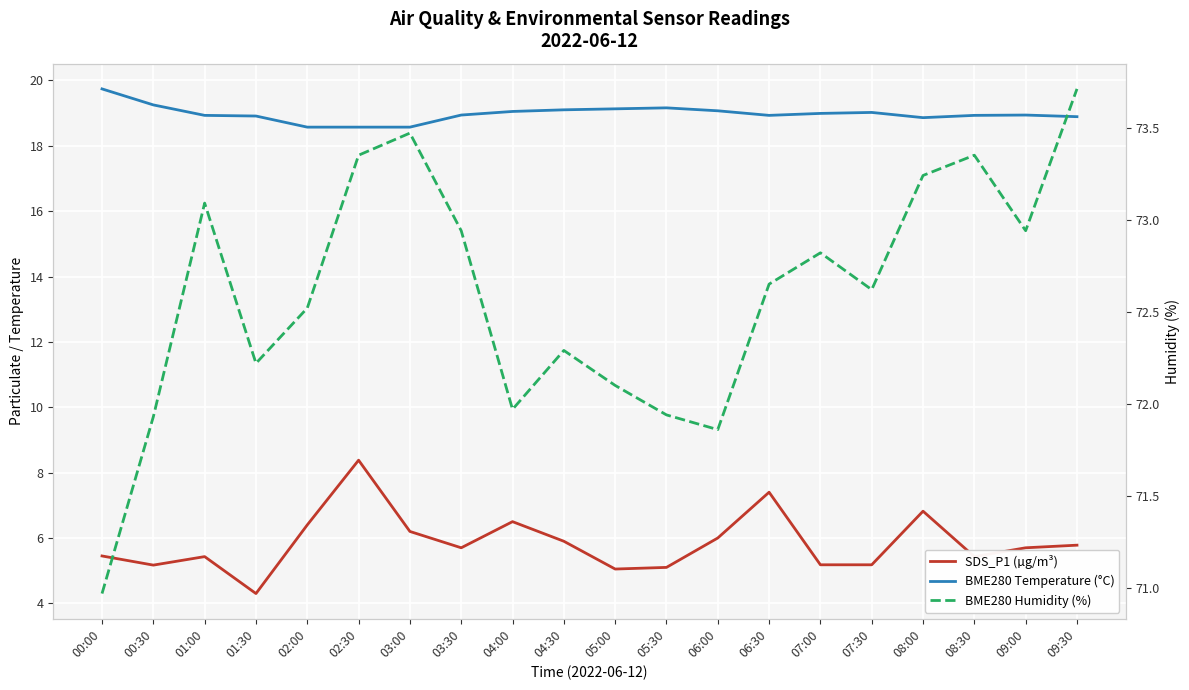

What is the average value of the BME280 Temperature (°C) series?

19.0